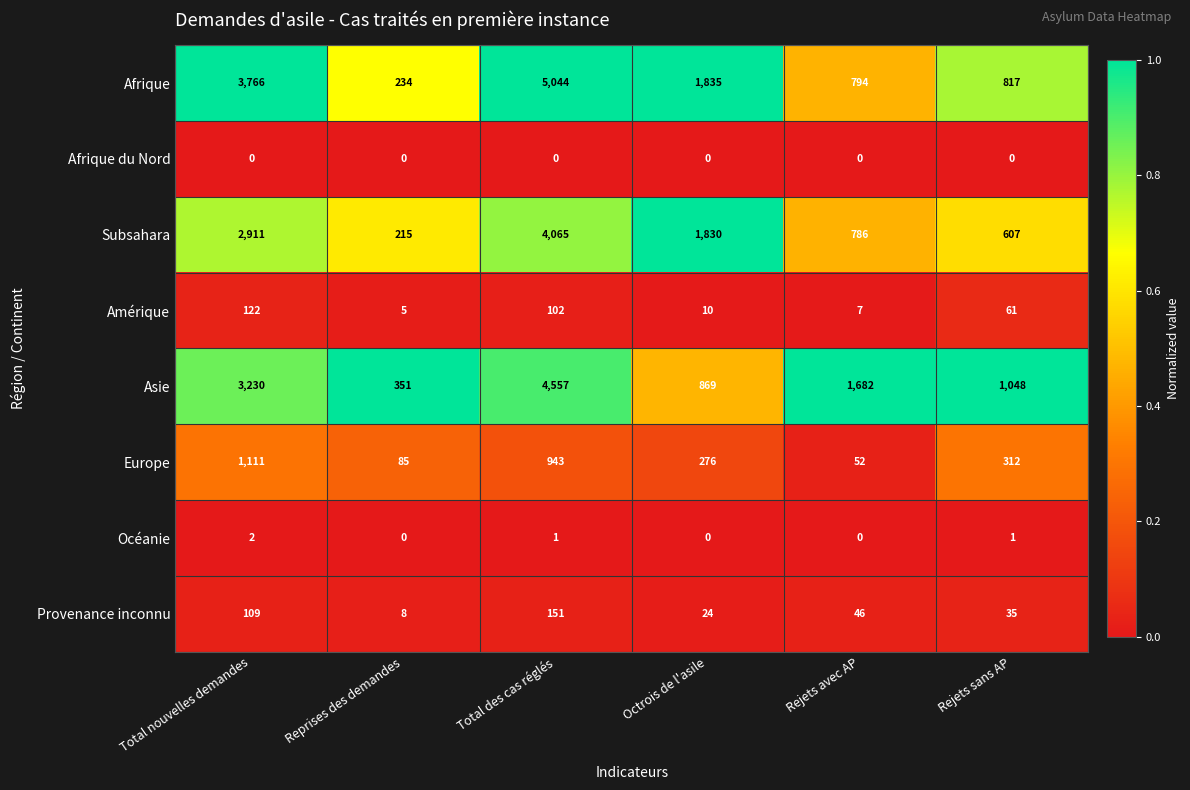

What is the average value of the Amérique series?

51